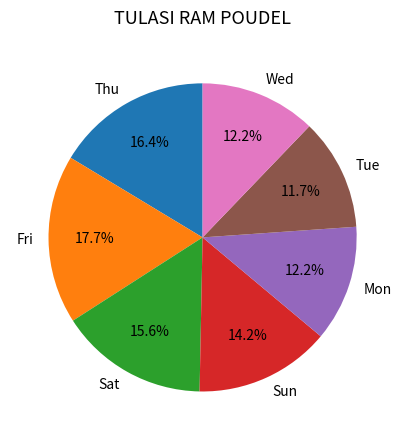

Which has a higher value, Sat or Sun?

Sat